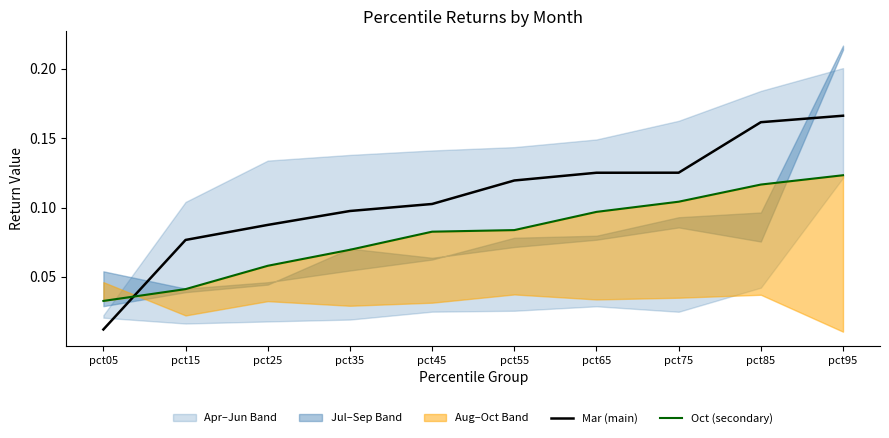

Reading left to right, what are all the values shown in this chart?

Mar (main): 0.0	0.1	0.1	0.1	0.1	0.1	0.1	0.1	0.2	0.2
Oct (secondary): 0.0	0.0	0.1	0.1	0.1	0.1	0.1	0.1	0.1	0.1